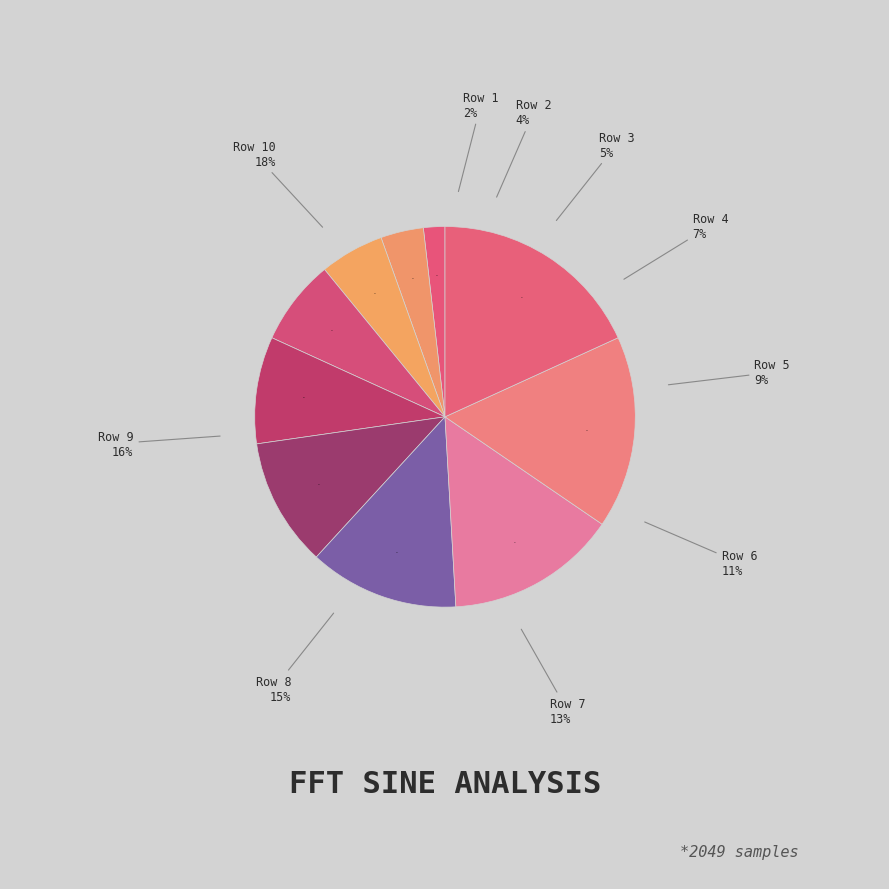

Is there any slice that represents more than half of the pie?

No